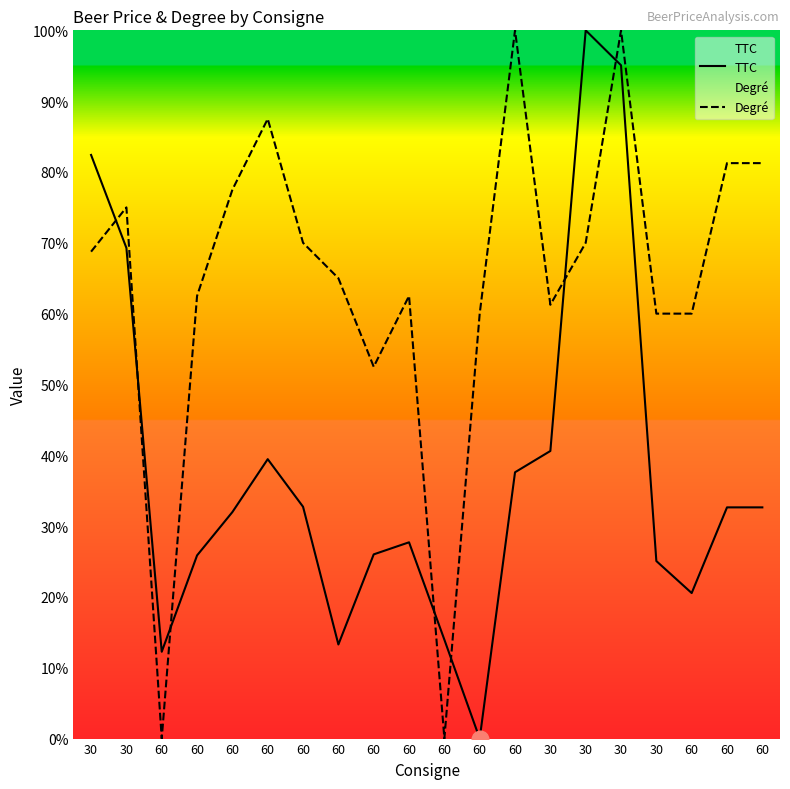

Rank the series by their average value, from highest to lowest.

Degré, TTC